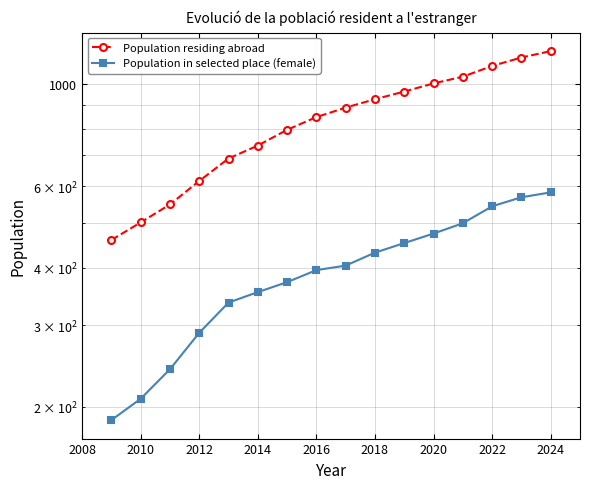

Which series has the largest total across all categories?

Population residing abroad